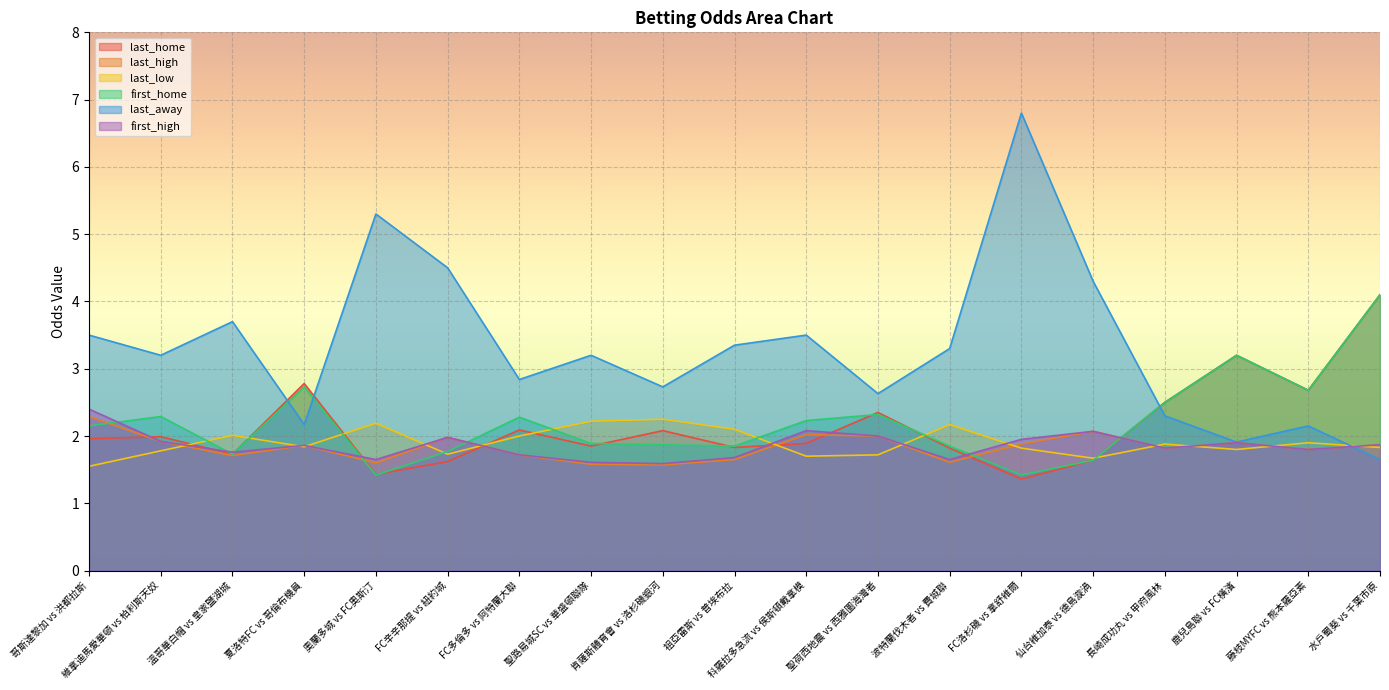

The value of first_high at 維拿迪馬愛華頓 vs 柏利斯天奴 is 0.5. True or false?

False